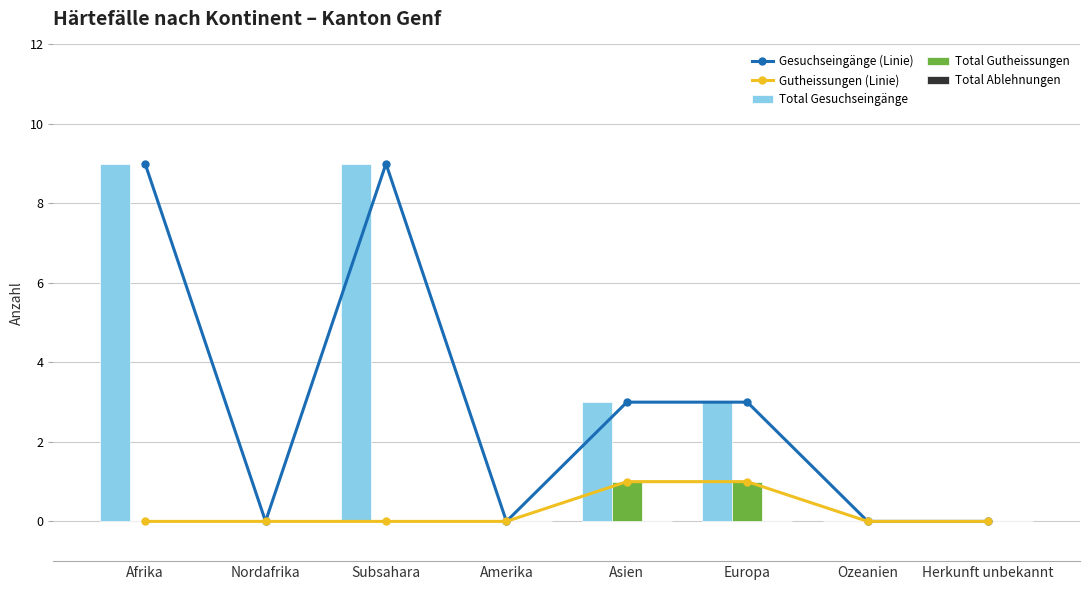

What position from the left is Europa?

6